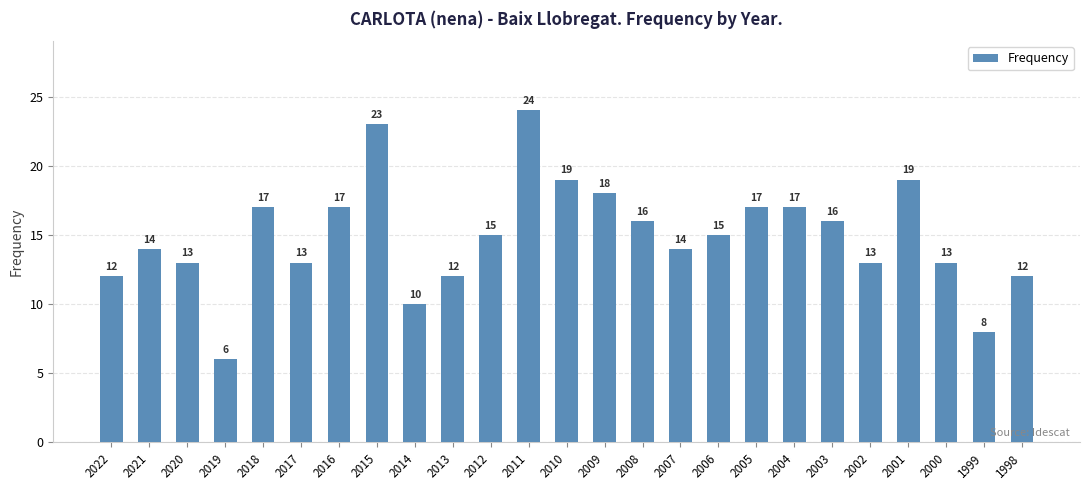

Reading right to left, transcribe all the data shown in this chart.

12	8	13	19	13	16	17	17	15	14	16	18	19	24	15	12	10	23	17	13	17	6	13	14	12